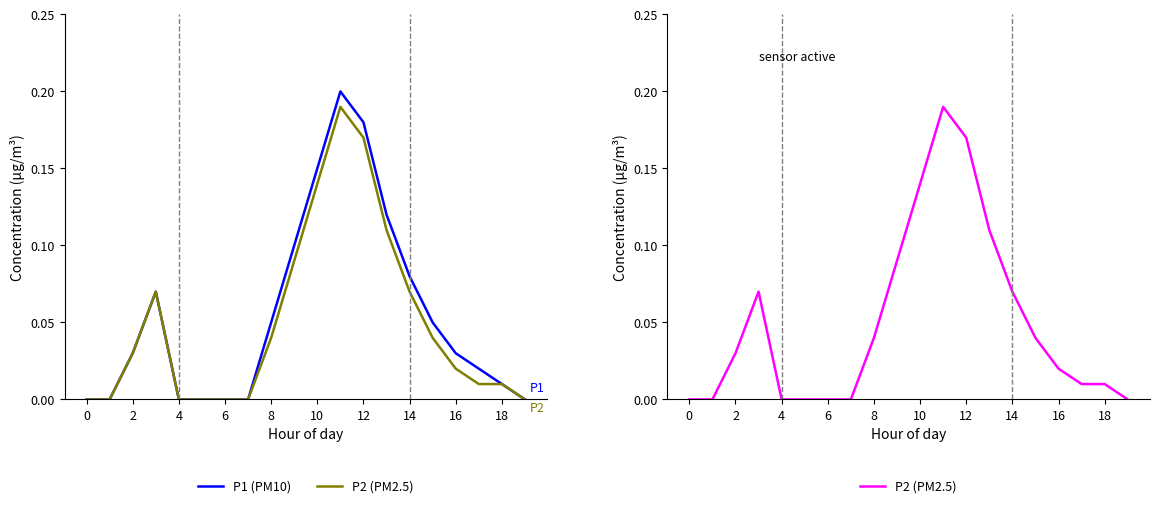

True or false: P2 (PM2.5) and P1 (PM10) cross at least once.

False